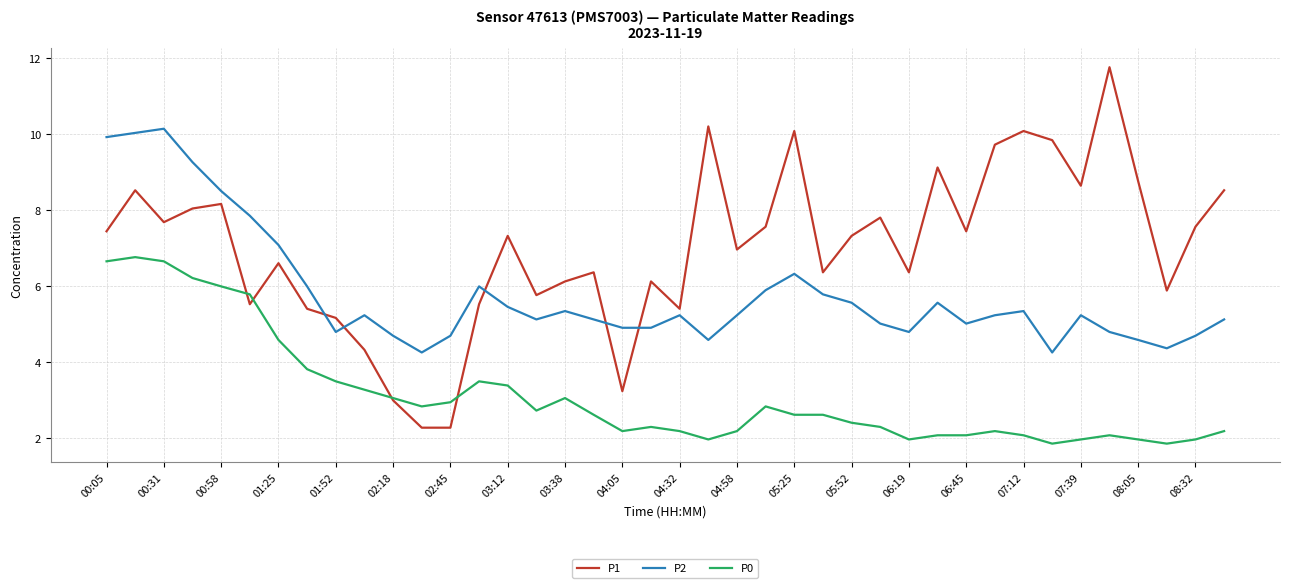

What is the difference between the second highest and minimum values in the P1 series?

7.9